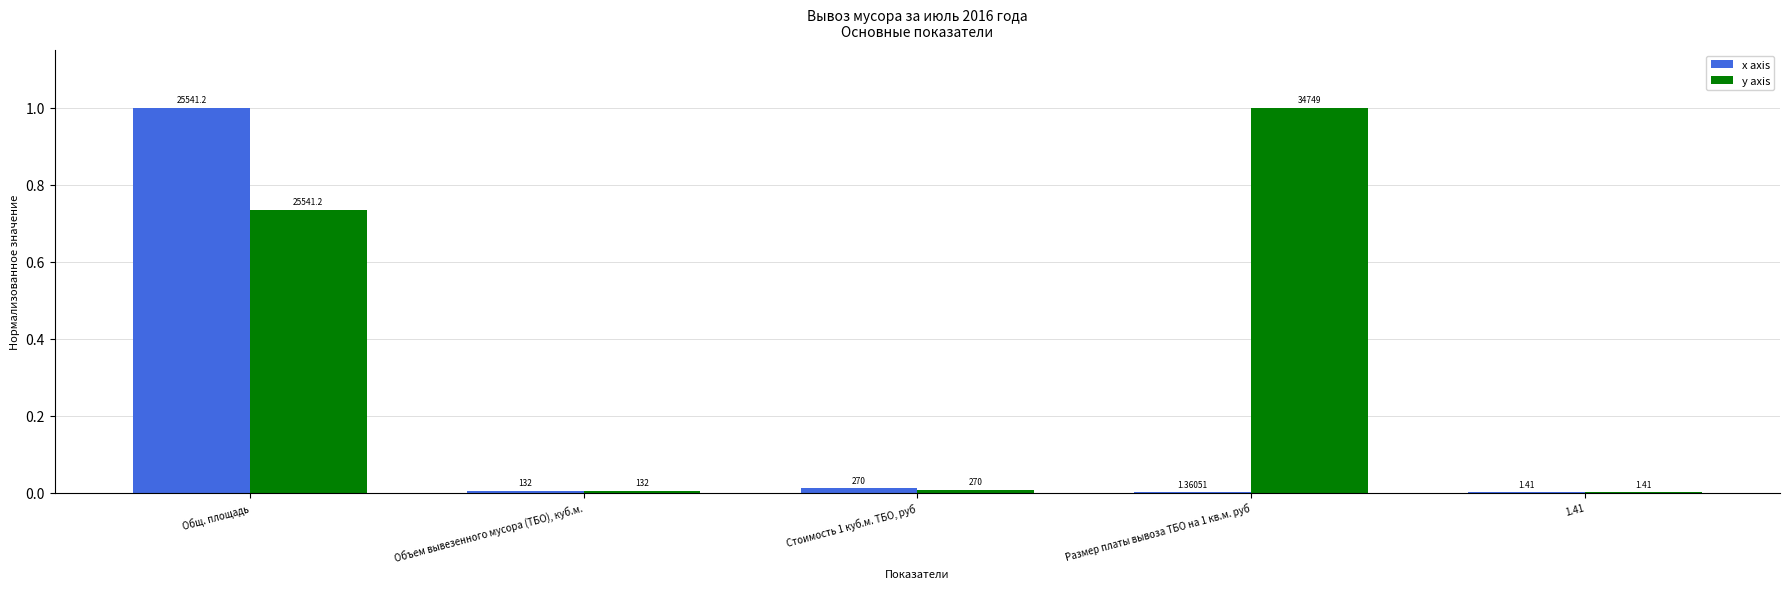

What are all the series names shown in the legend?

x axis, y axis